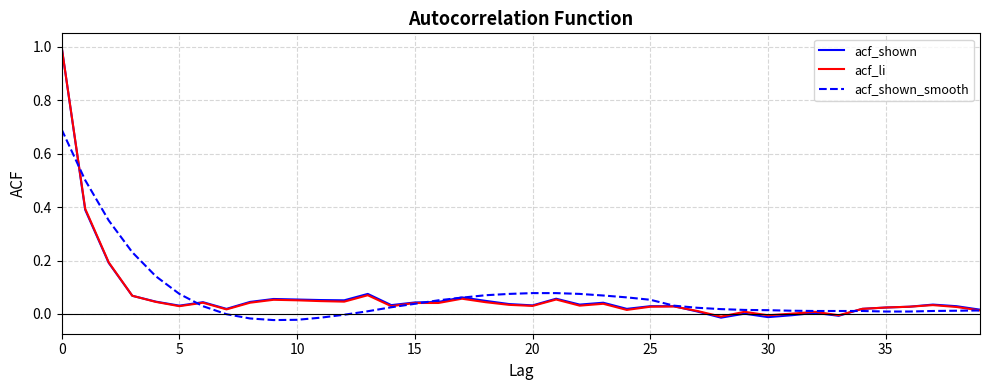

What is the maximum value shown in the chart?

1.0